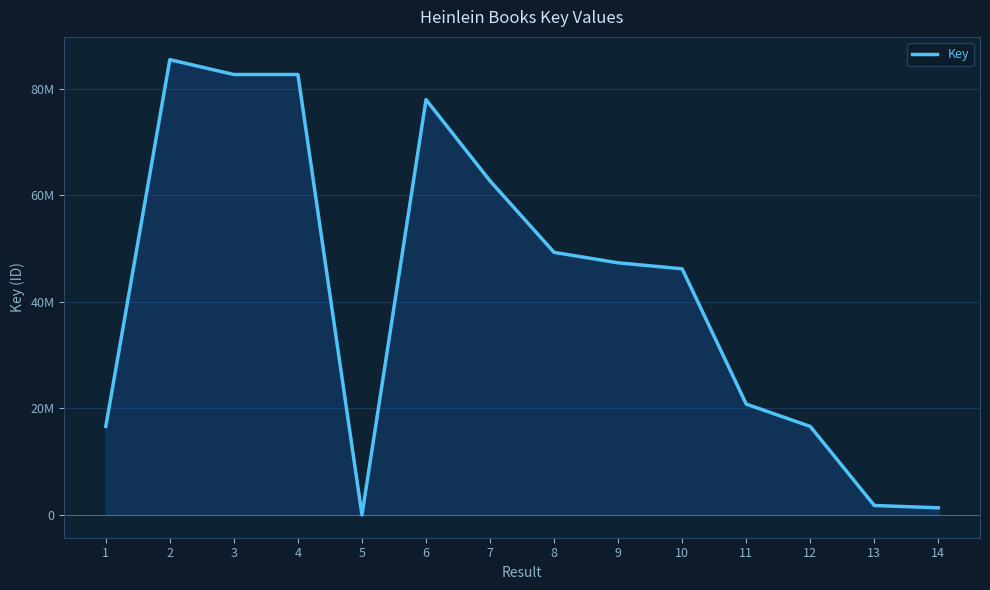

What is the value of the 3rd point from the left?

82720247